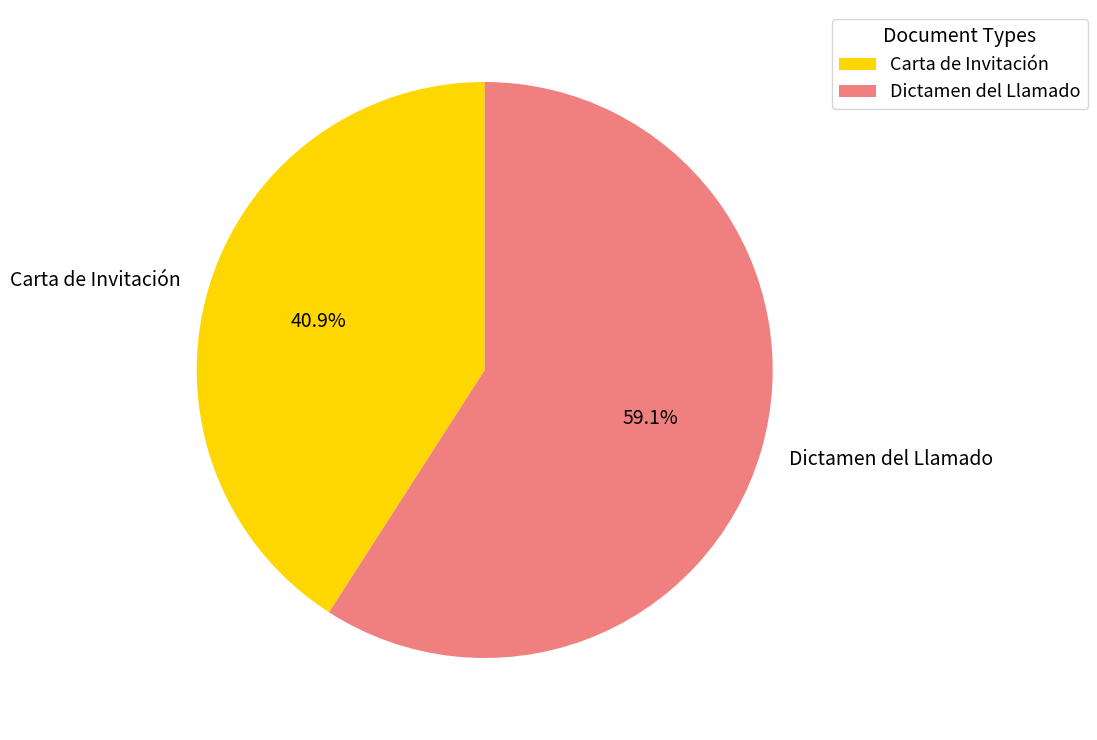

To the nearest percent, what is the average slice percentage?

50%